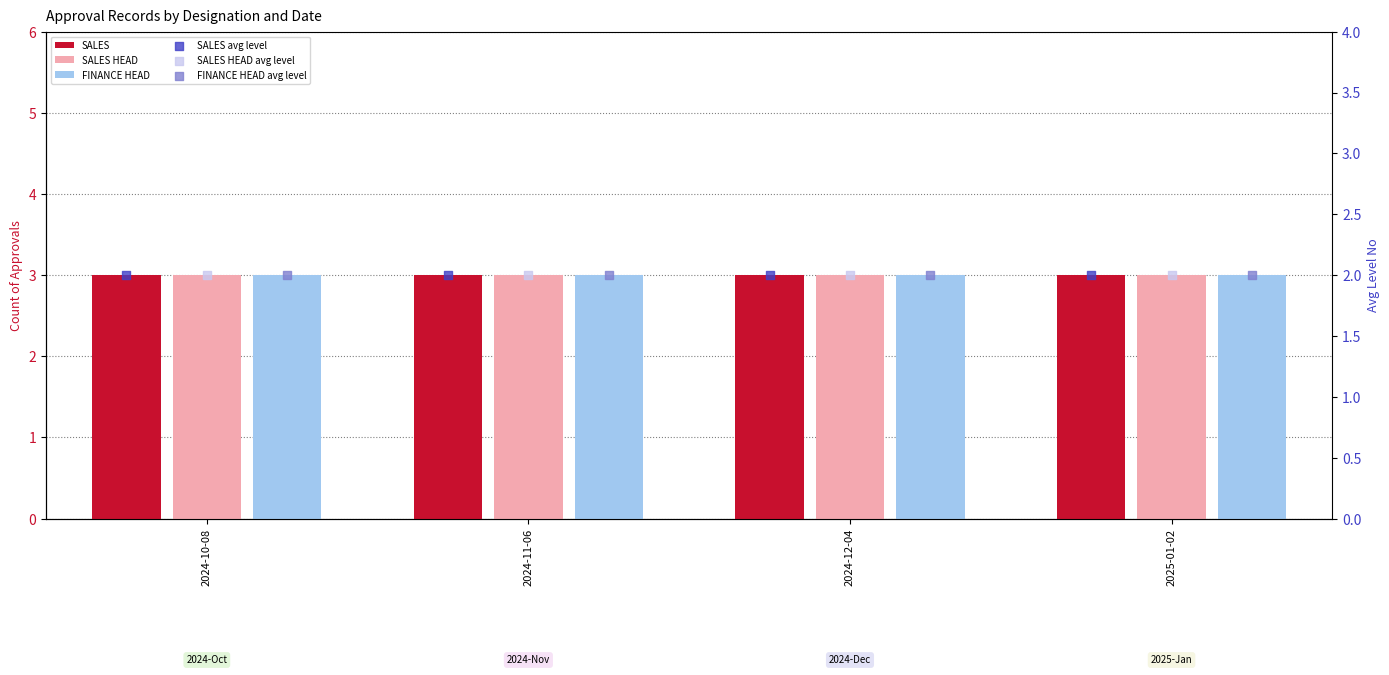

What are all the series names shown in the legend?

SALES, SALES HEAD, FINANCE HEAD, SALES avg level, SALES HEAD avg level, FINANCE HEAD avg level